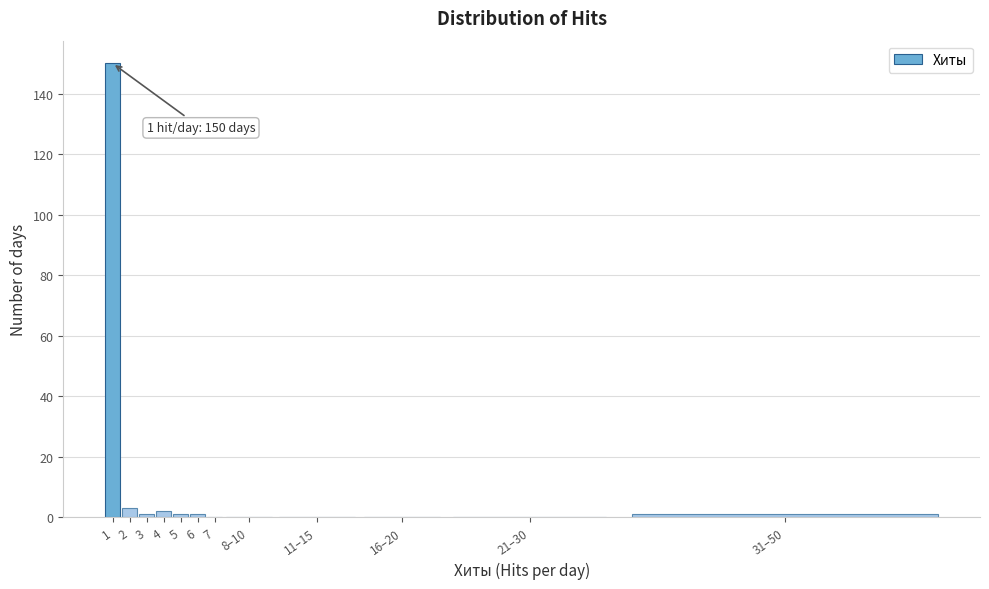

Reading right to left, extract all data points from this chart.

31–50=1	21–30=0	16–20=0	11–15=0	8–10=0	7=0	6=1	5=1	4=2	3=1	2=3	1=150